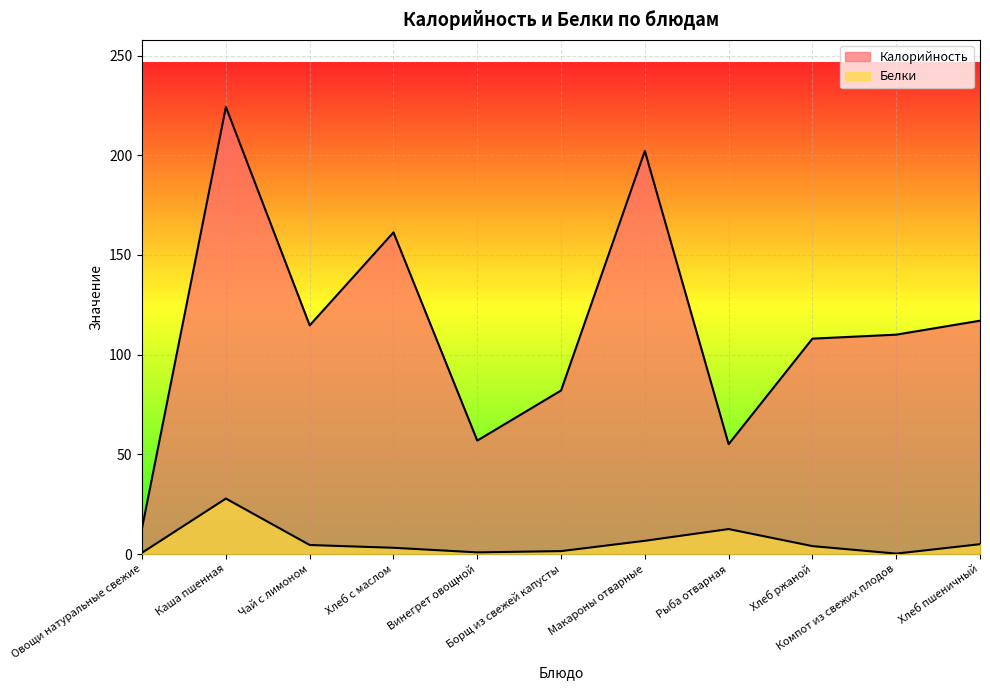

The Белки series shows 0.4 at Винегрет овощной. True or false?

False